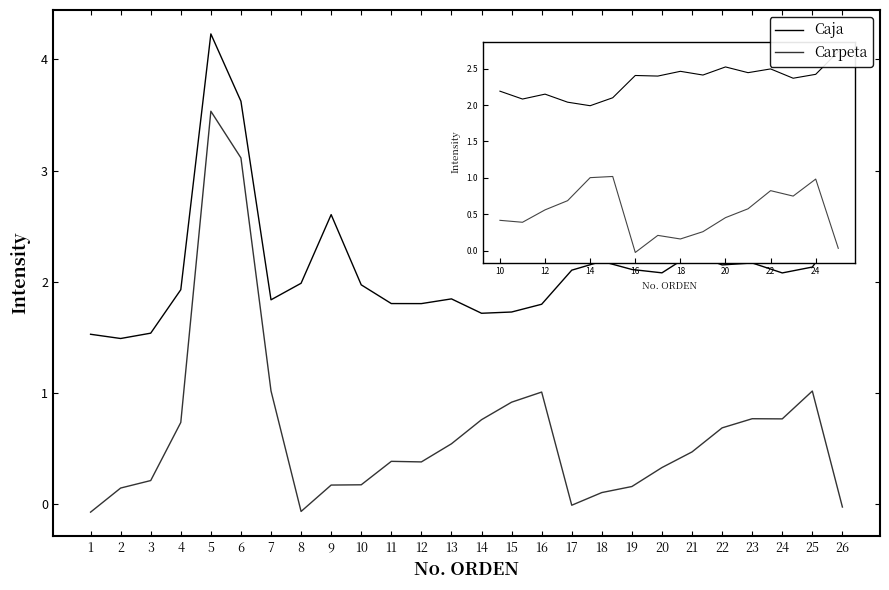

What is the difference between the highest and lowest values at 26?

2.5